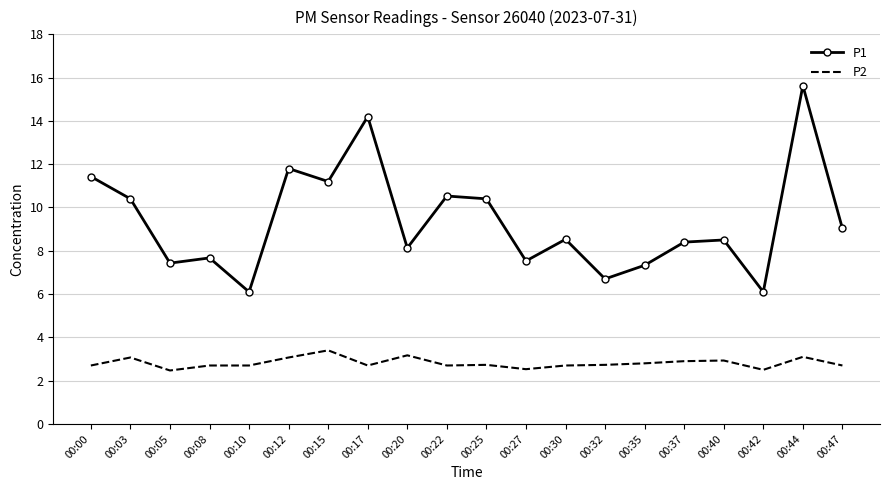

True or false: P2 and P1 cross at least once.

False